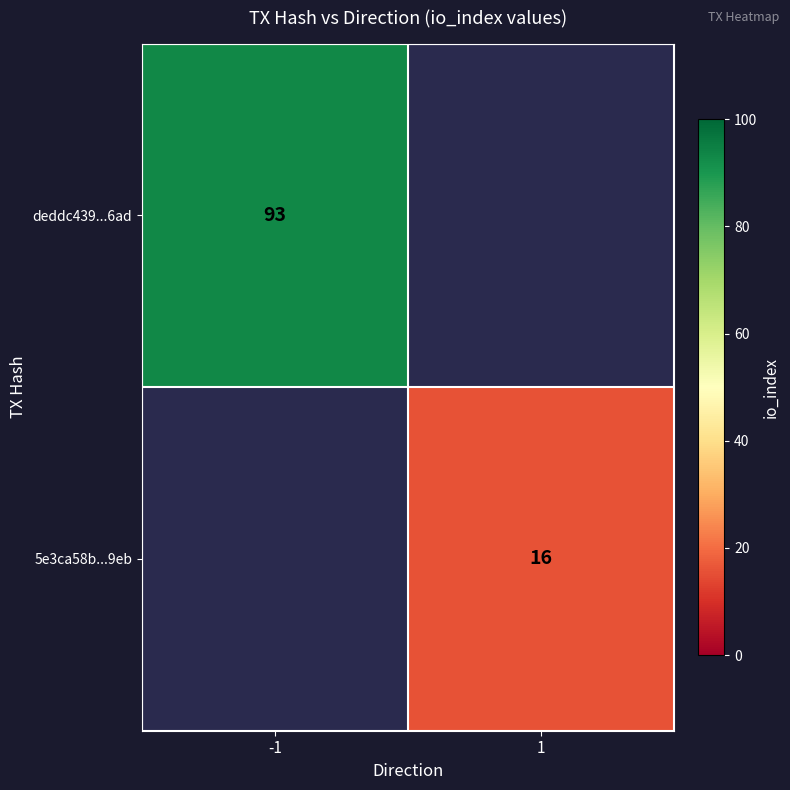

At how many categories does at least one series exceed 88?

1